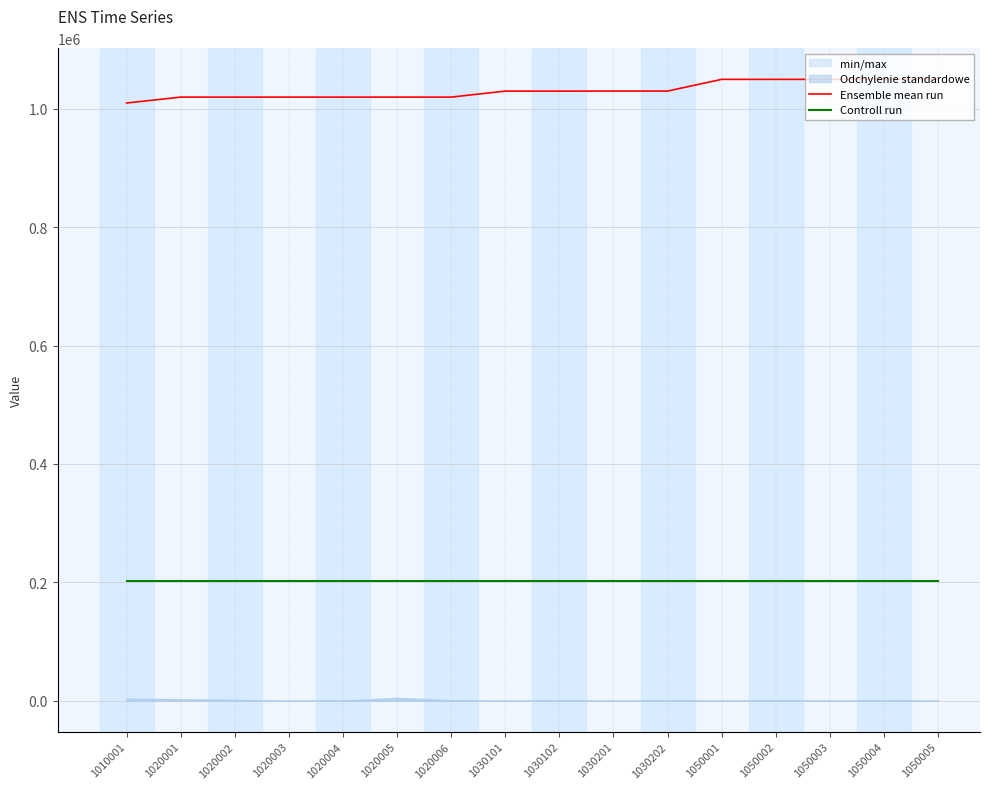

What is the lowest value of the Controll run series?

202409